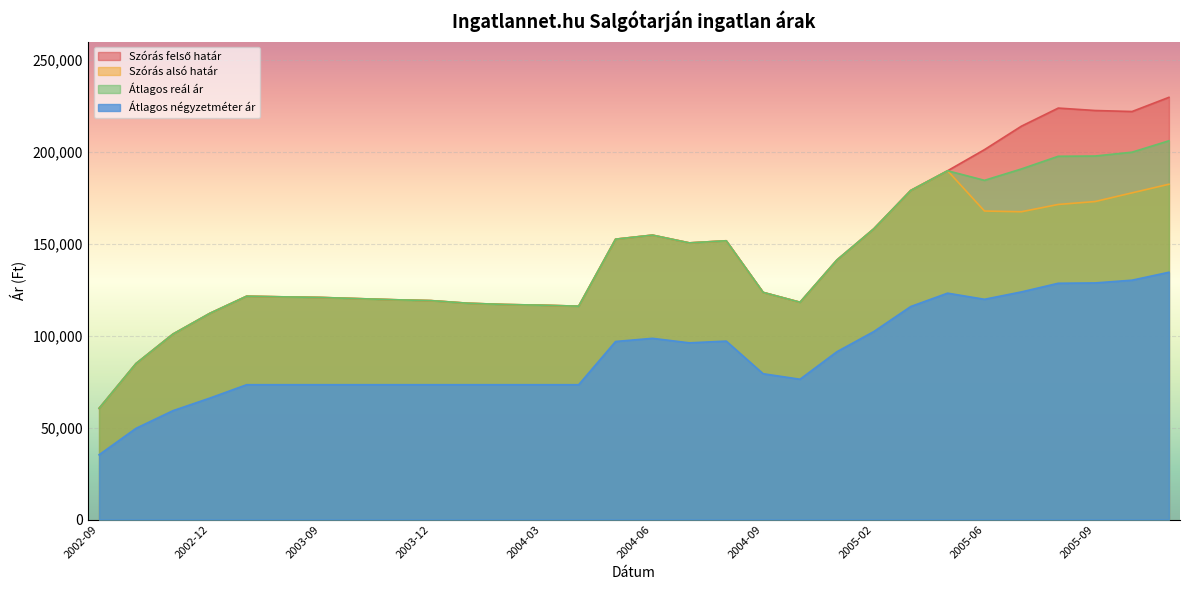

True or false: Szórás alsó határ and Átlagos reál ár intersect in this chart.

False